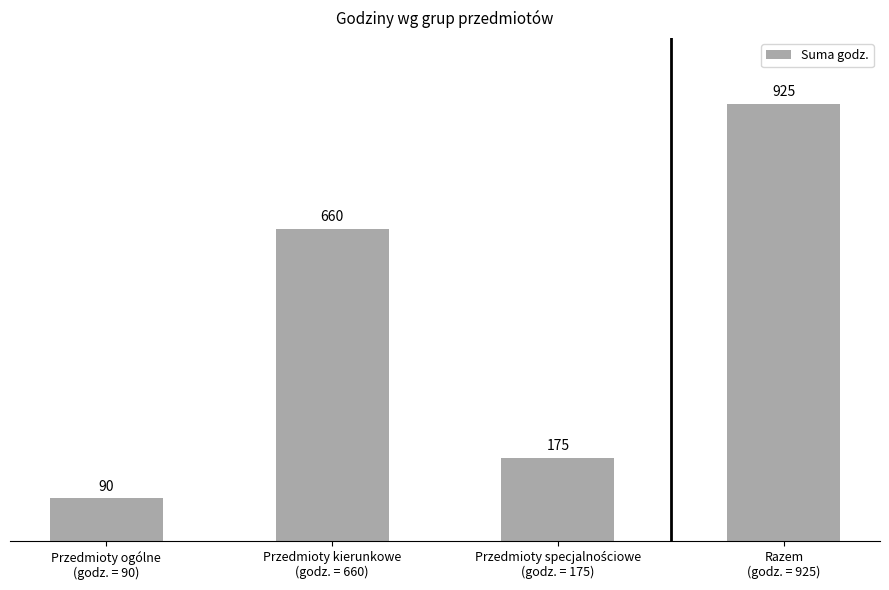

Where is the data nearest to the value 507?

Przedmioty kierunkowe
(godz. = 660)